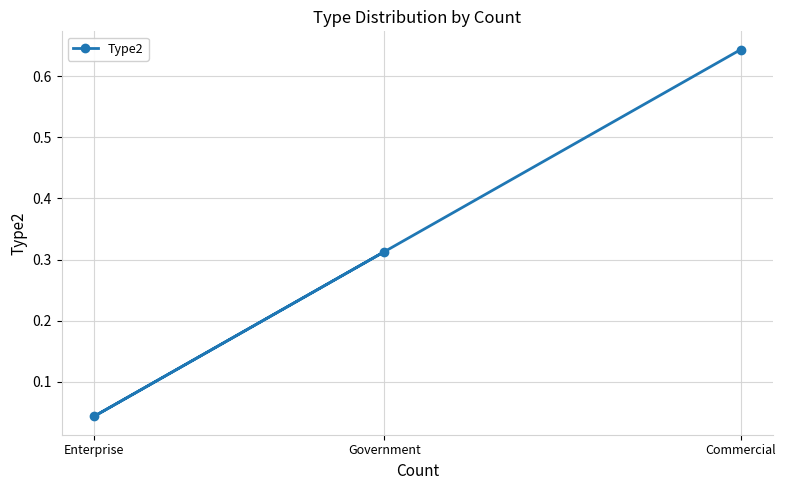

List the labels in order of value, largest first.

Commercial, Government, Enterprise